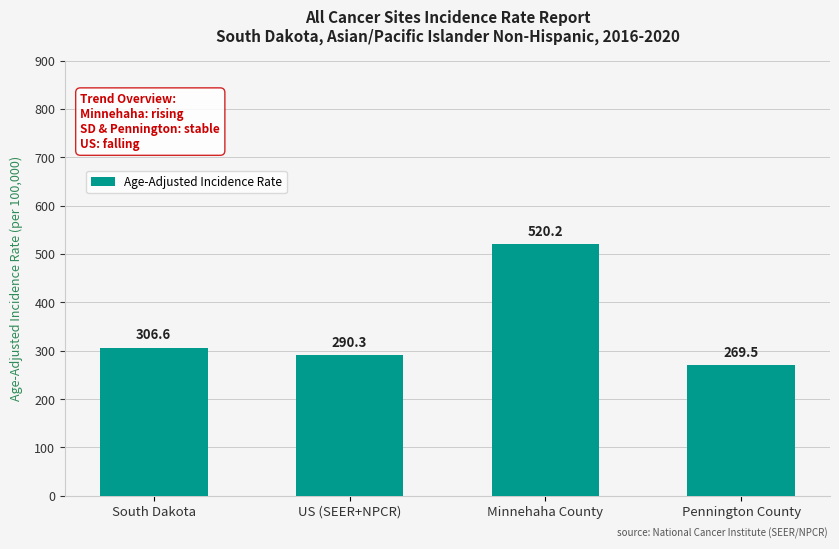

Is it true that the value at Minnehaha County is 520.2?

True